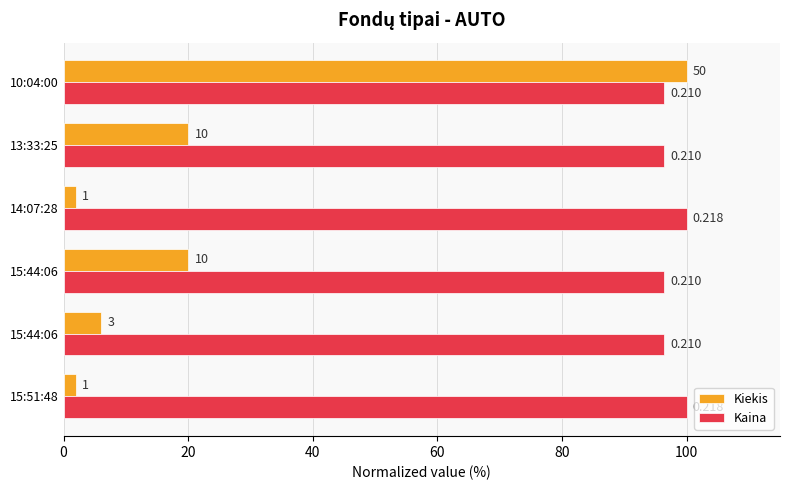

What are all the series names shown in the legend?

Kiekis, Kaina